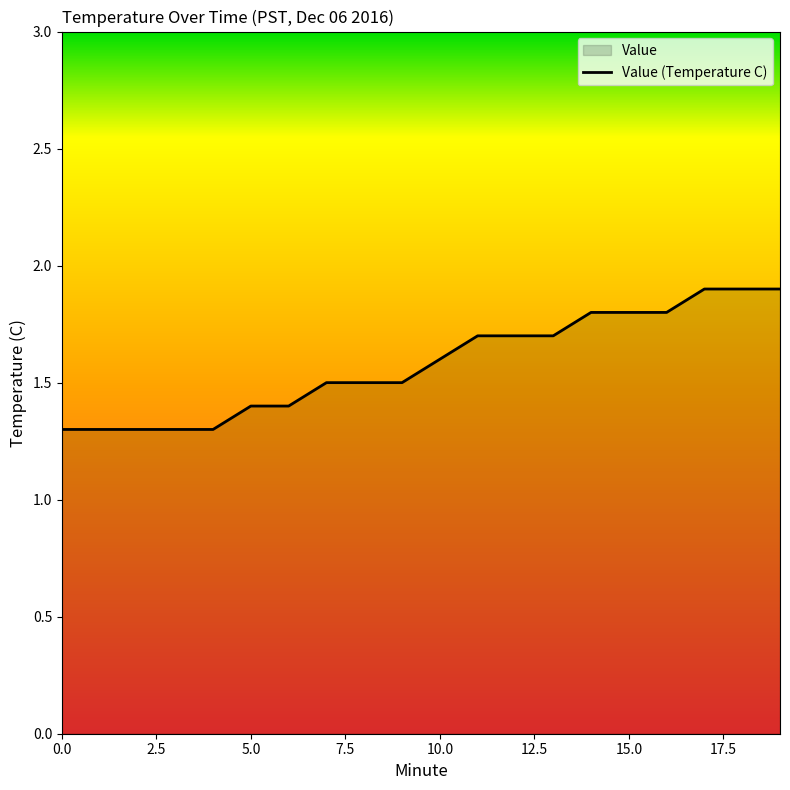

Approximately how many times larger is the value at 5 compared to 11?

0.8